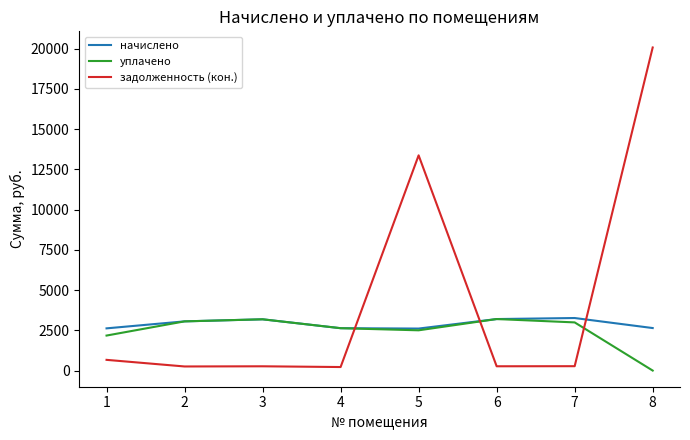

True or false: задолженность (кон.) and уплачено intersect in this chart.

True